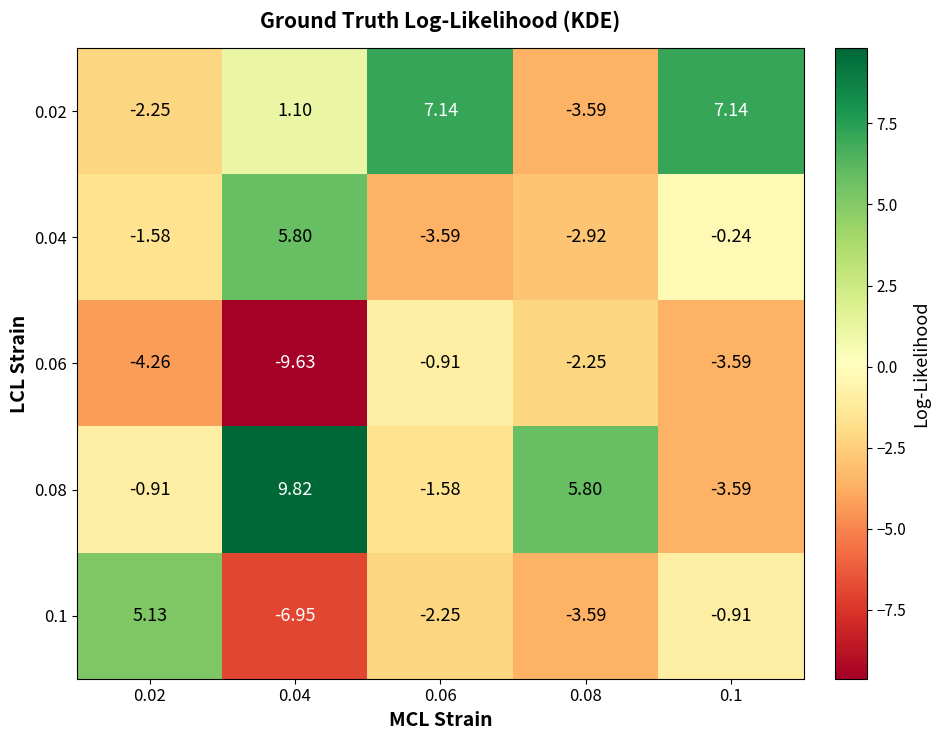

Is the value of 0.04 at 0.04 greater than the value of 0.1 at 0.02?

Yes